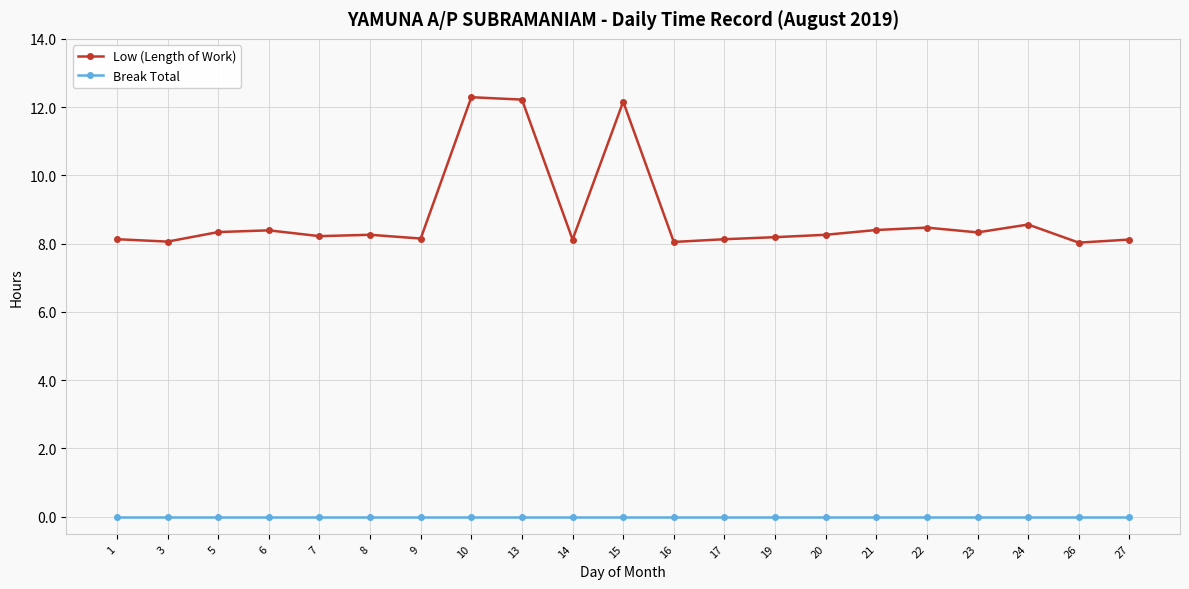

What is the total value across all series at 1?

8.1